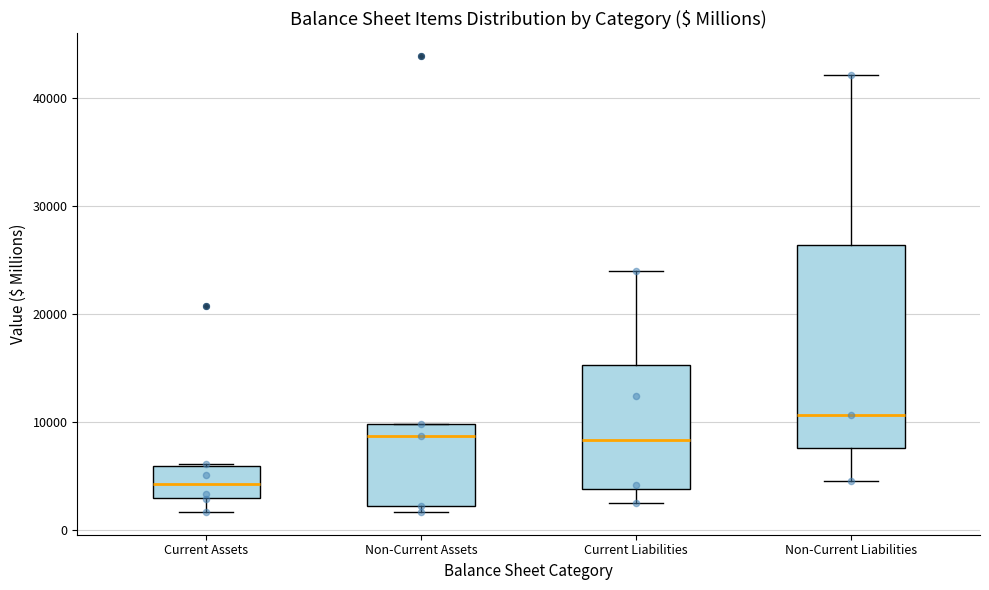

Which box's median line is the lowest?

Current Assets